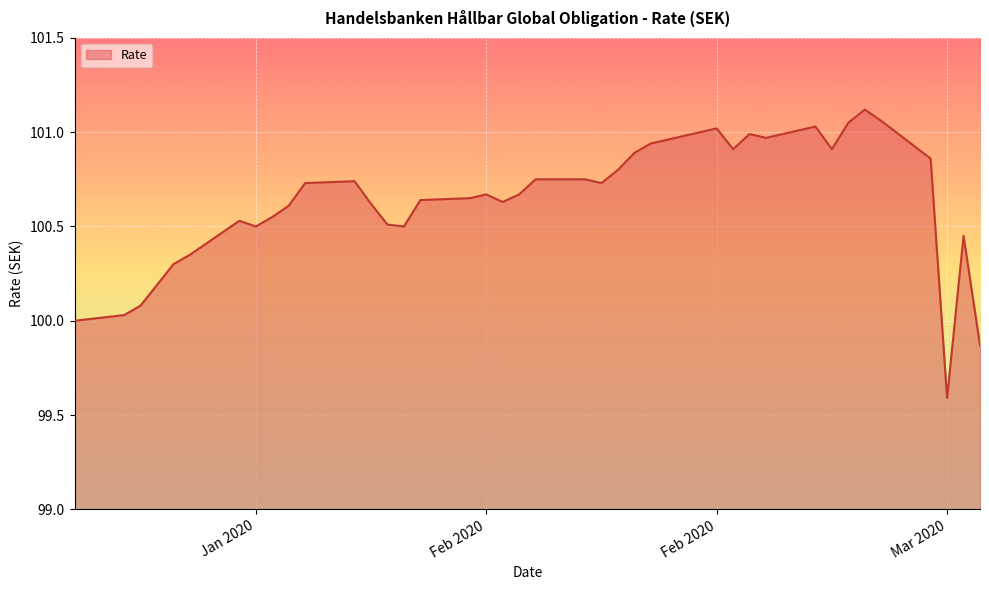

What is the smallest value displayed?

99.6